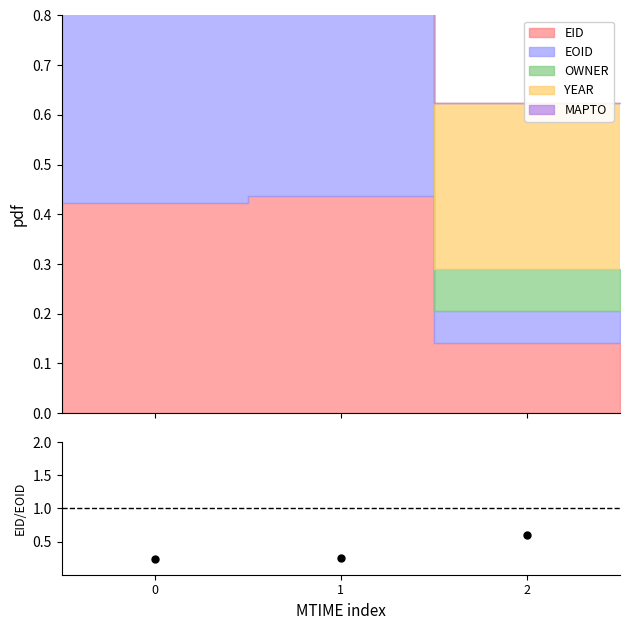

Which has a higher value, 1 or 2?

2